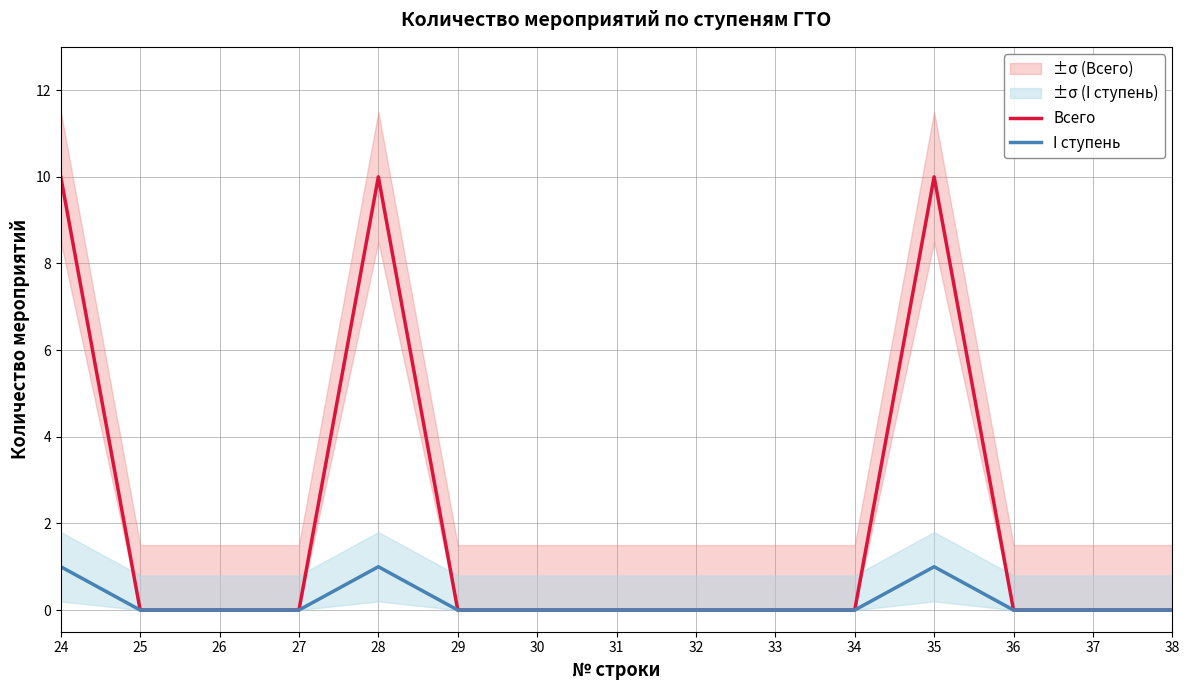

How many lines are shown in the chart?

2